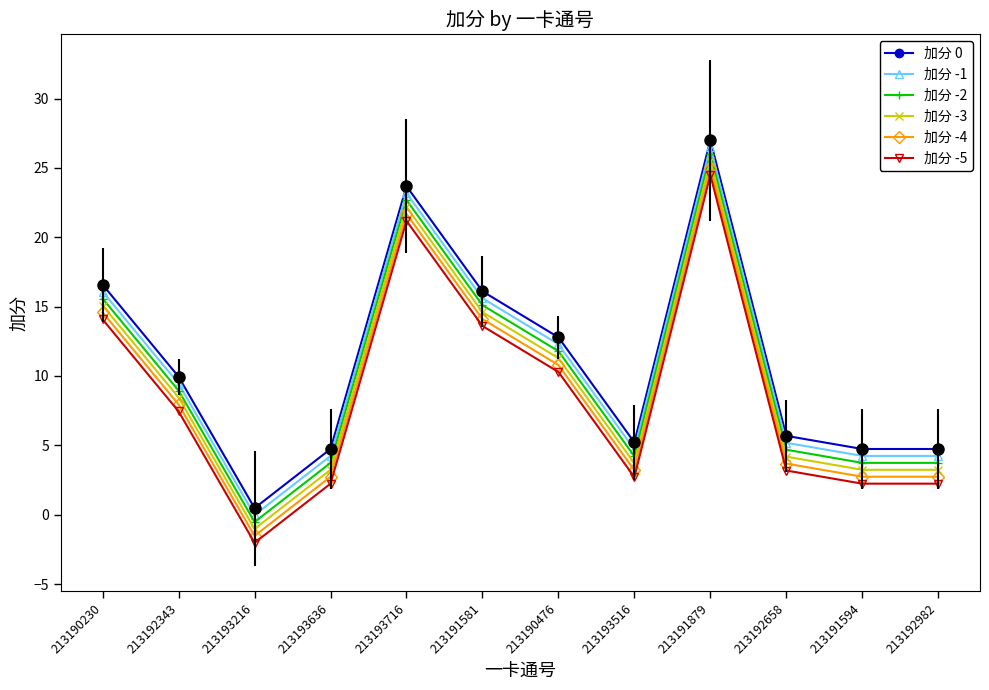

How many values in the 加分 0 series exceed 9?

6